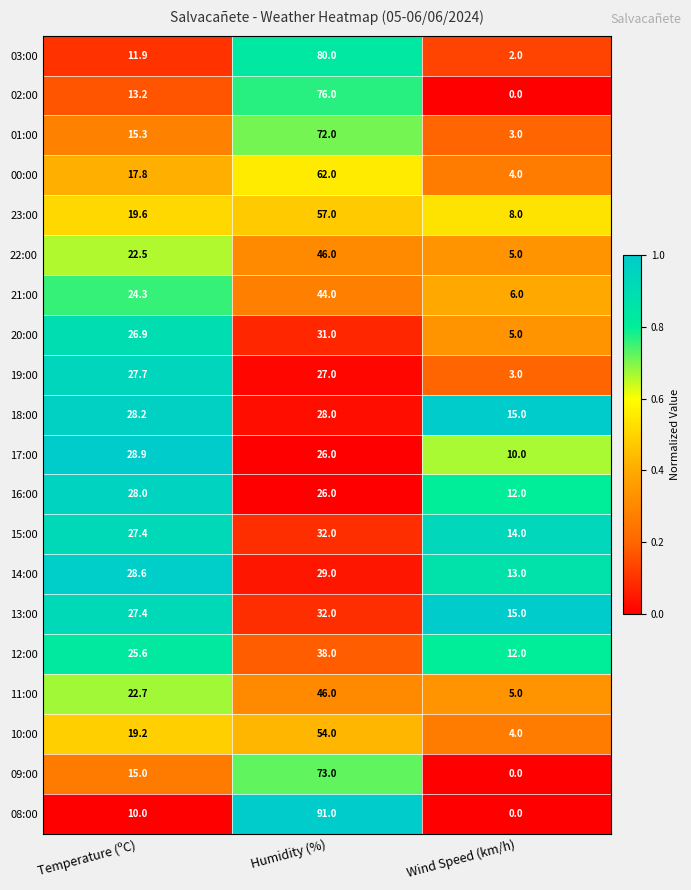

Is it true that 17:00 equals 4.2 at Wind Speed (km/h)?

False